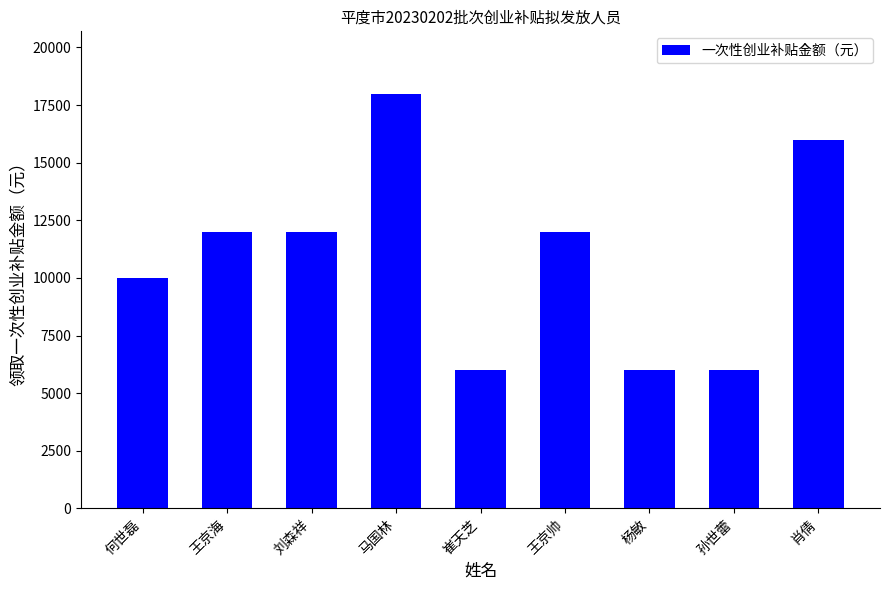

The chart shows a value of 14809 at 何世磊. True or false?

False